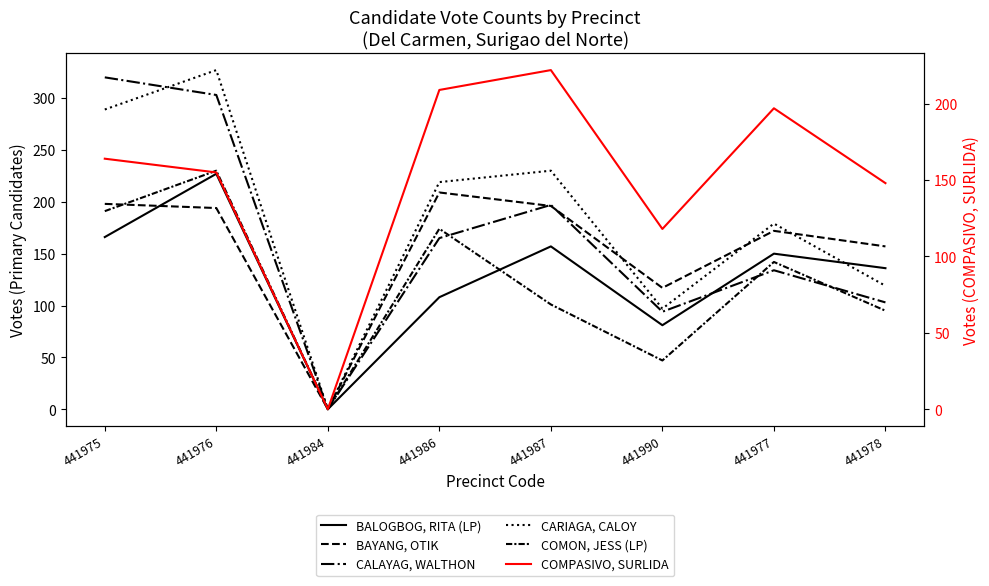

What are all the series names shown in the legend?

BALOGBOG, RITA (LP), BAYANG, OTIK, CALAYAG, WALTHON, CARIAGA, CALOY, COMON, JESS (LP), COMPASIVO, SURLIDA